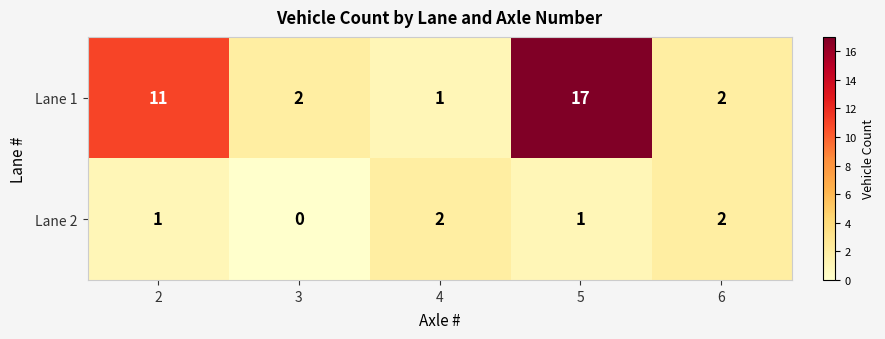

What is the total value across all series at 5?

18